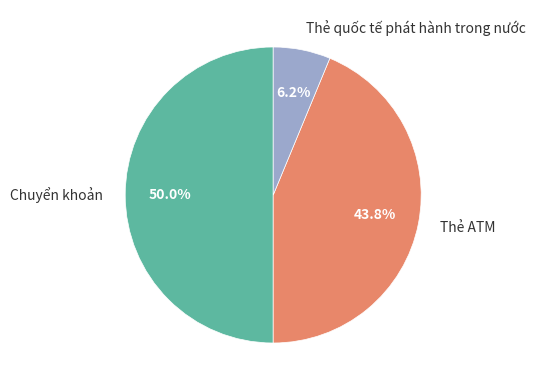

To the nearest percent, what is the average slice percentage?

33%